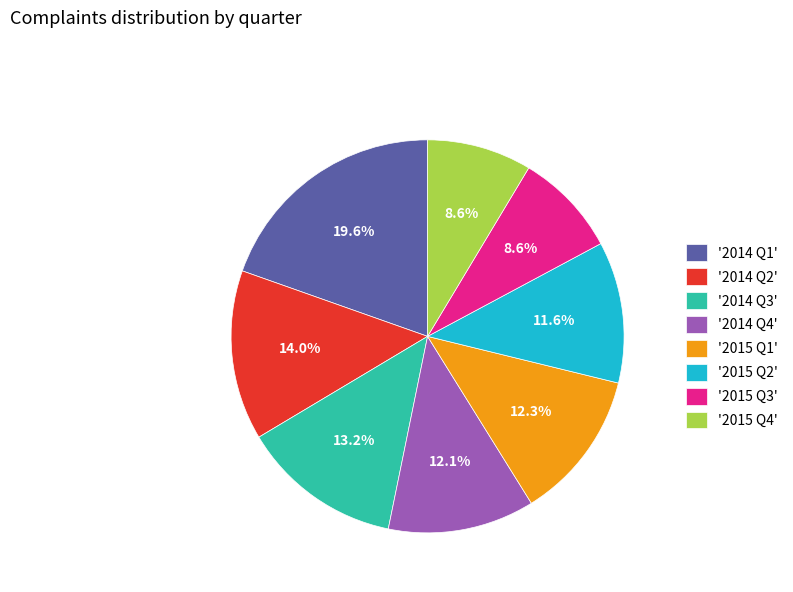

Count the number of slices in the pie.

8